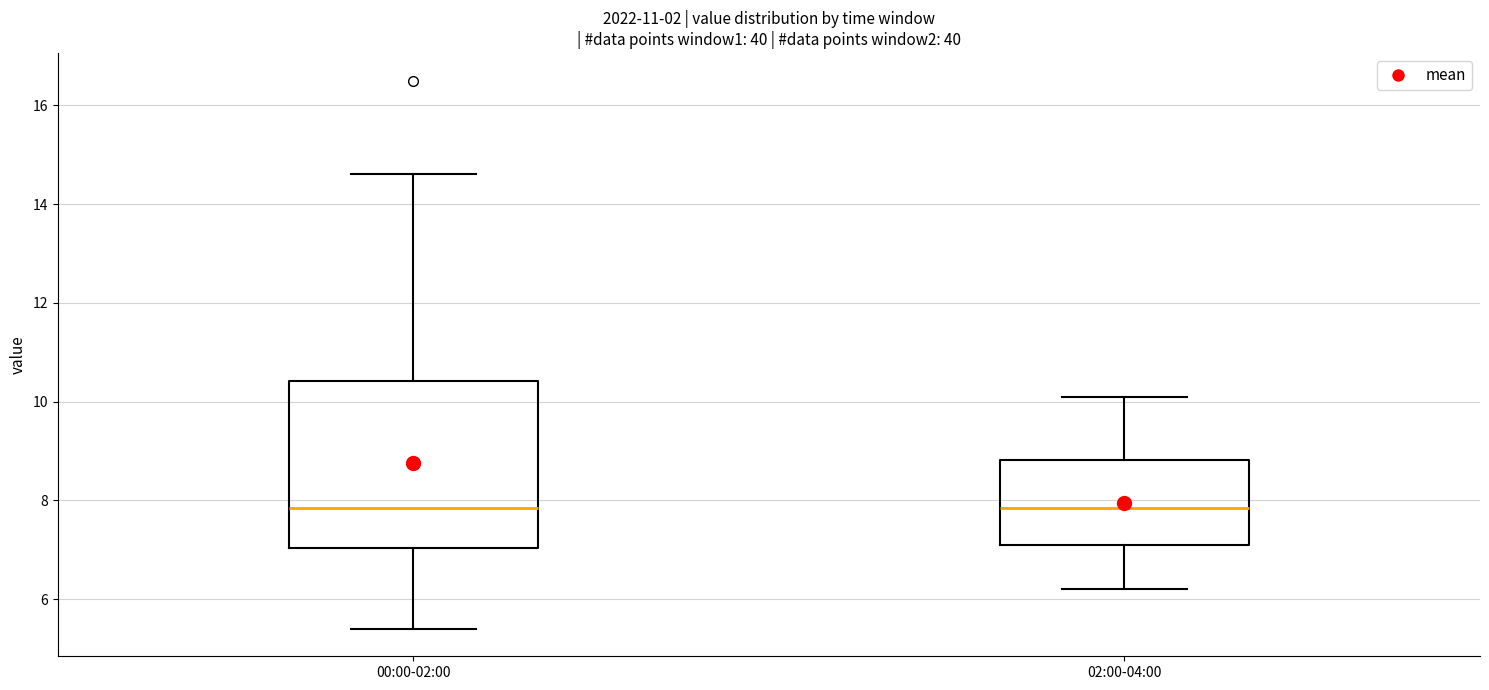

Reading left to right, read every box against the y-axis: the position of its median line, the range the box covers, and the ends of its whiskers. The values are not printed on the chart, so give them approximately, as read against the axis.

00:00-02:00: median 7.8, box 7.0 to 10.4, whiskers 5.4 to 14.6
02:00-04:00: median 7.8, box 7.2 to 8.8, whiskers 6.2 to 10.2